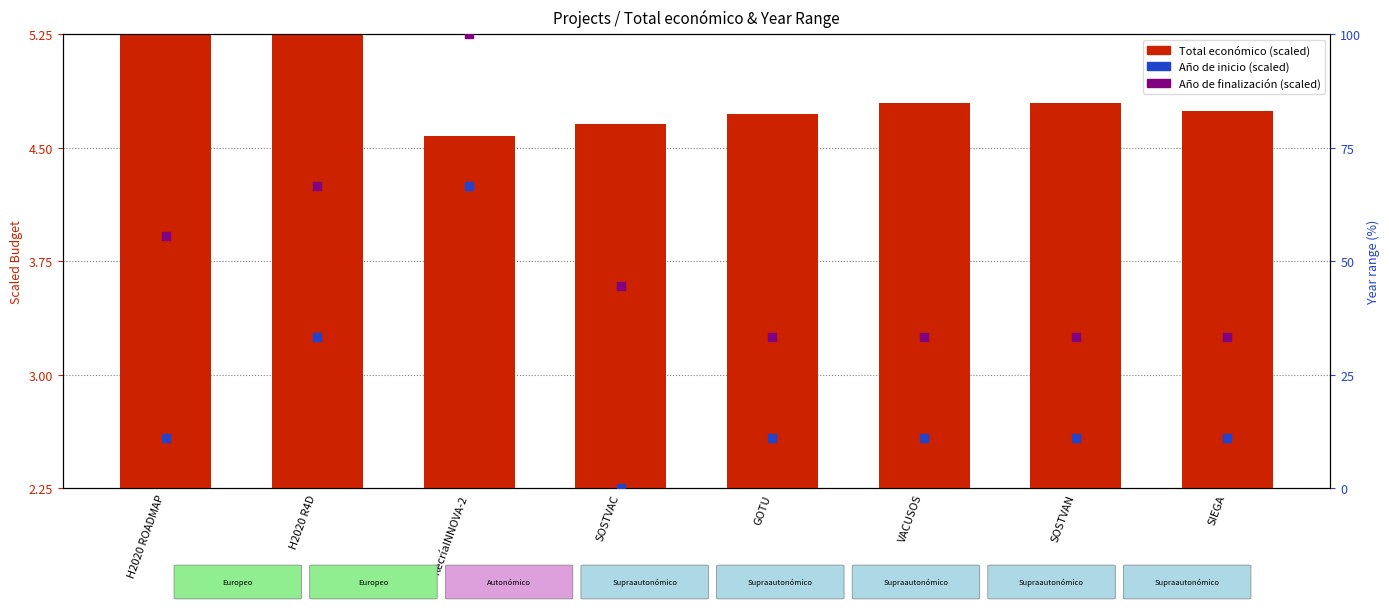

Which series has the largest Y range (max minus min)?

Año de finalización